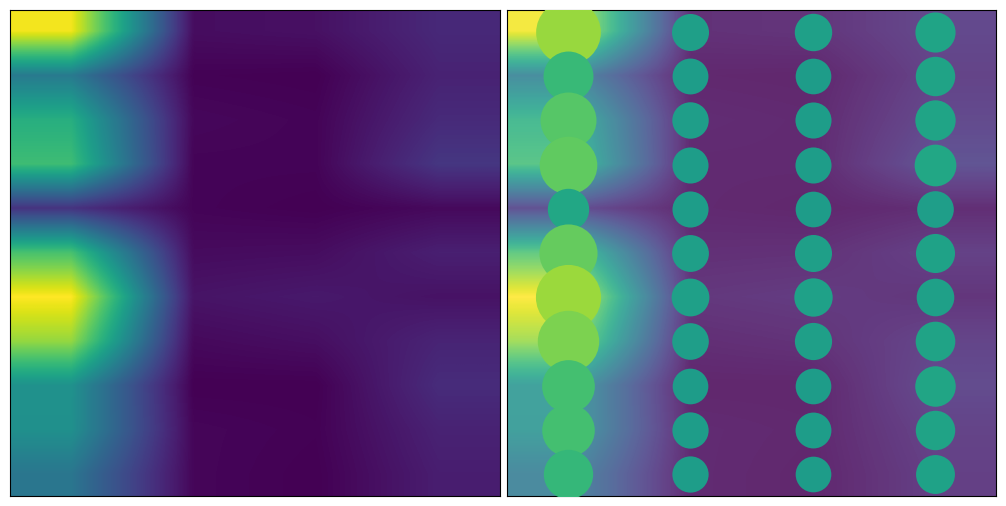

How many distinct data groups are displayed?

11